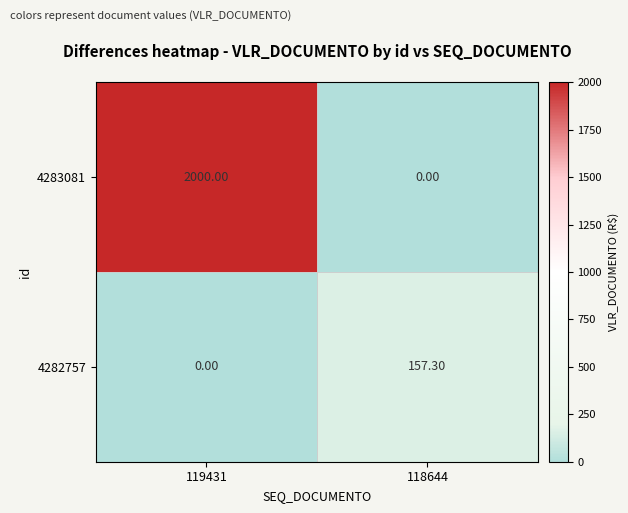

List the labels in order of 4282757 value, largest first.

118644, 119431